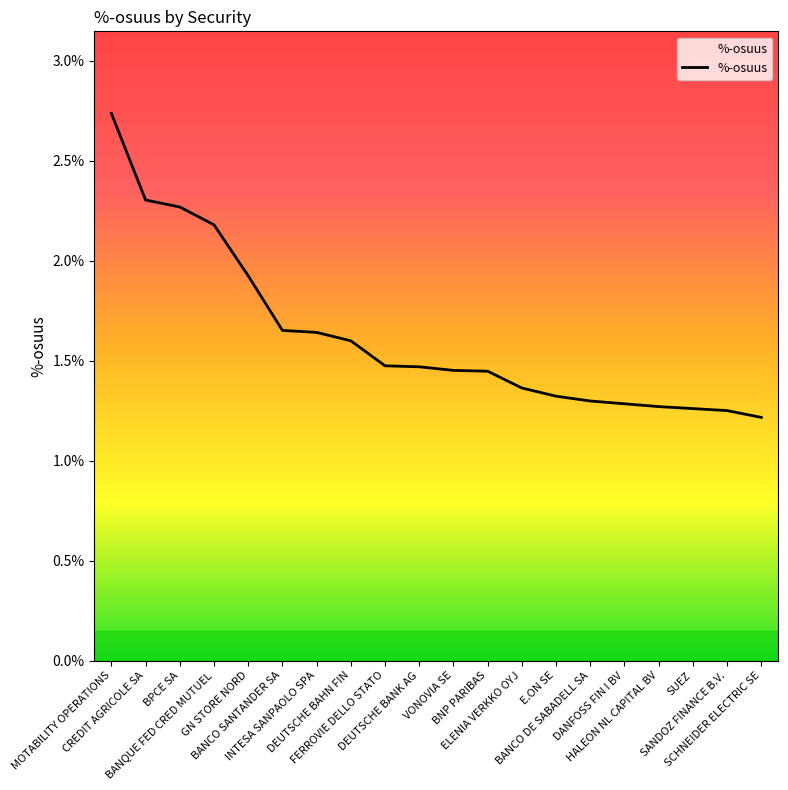

How many categories are shown in the chart?

20